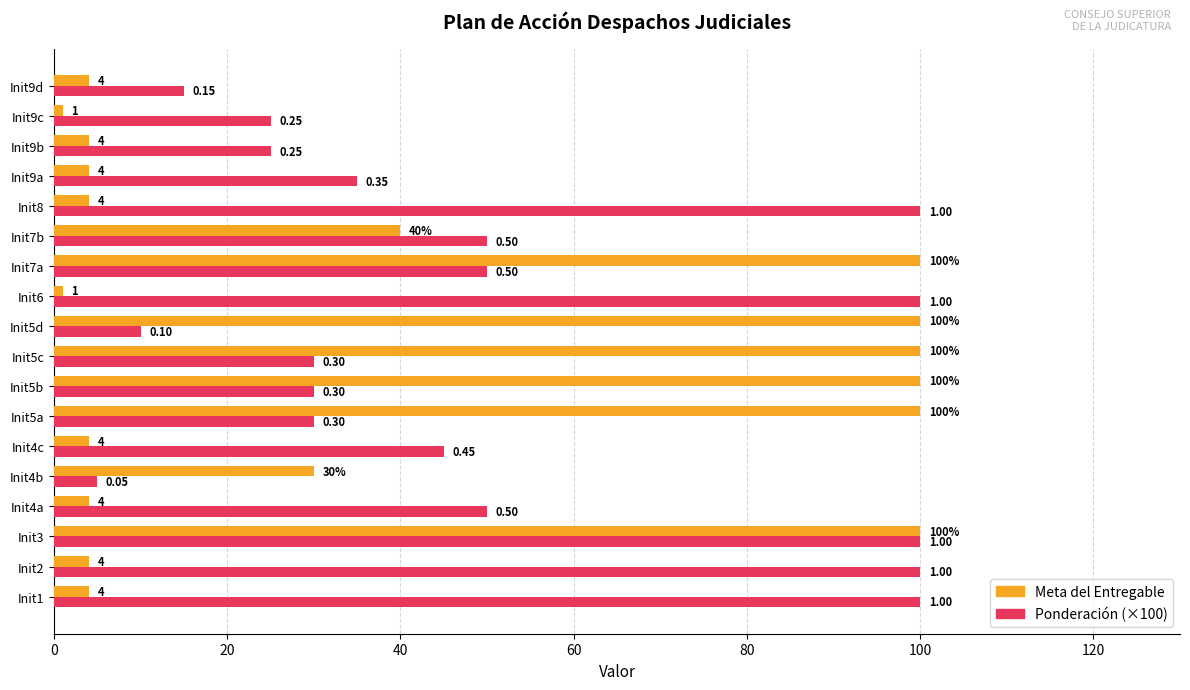

What is the highest value of the Meta del Entregable series?

100